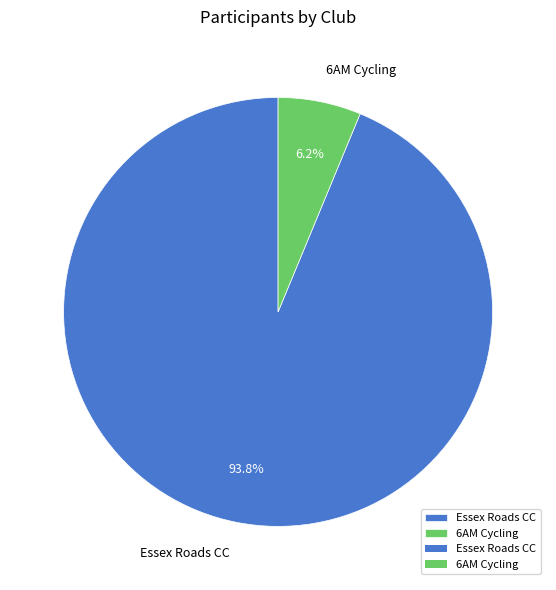

Which slice represents more than half of the pie?

Essex Roads CC